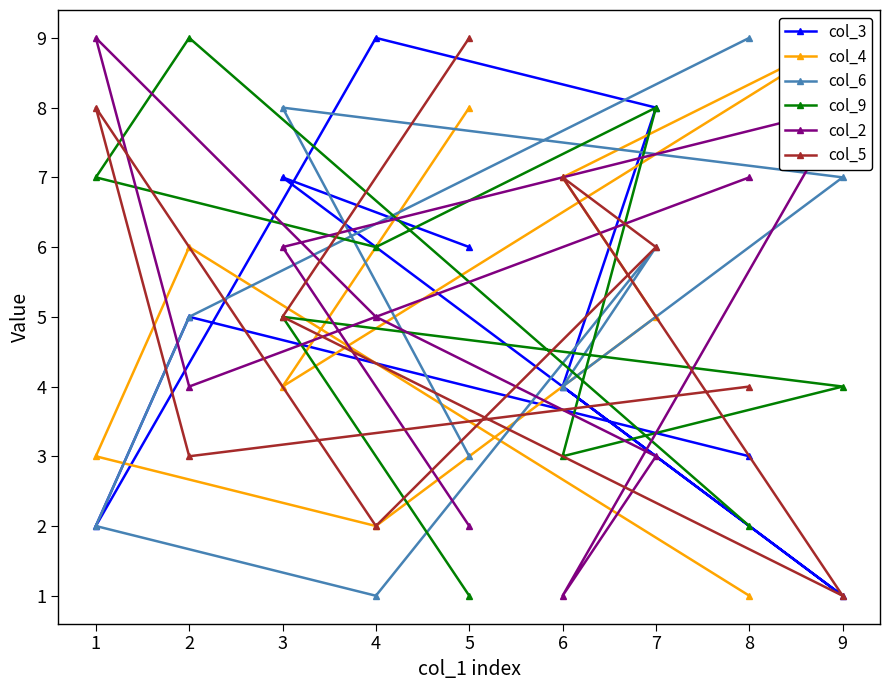

Rank the categories by col_5 value from lowest to highest.

9, 4, 2, 8, 3, 7, 6, 1, 5